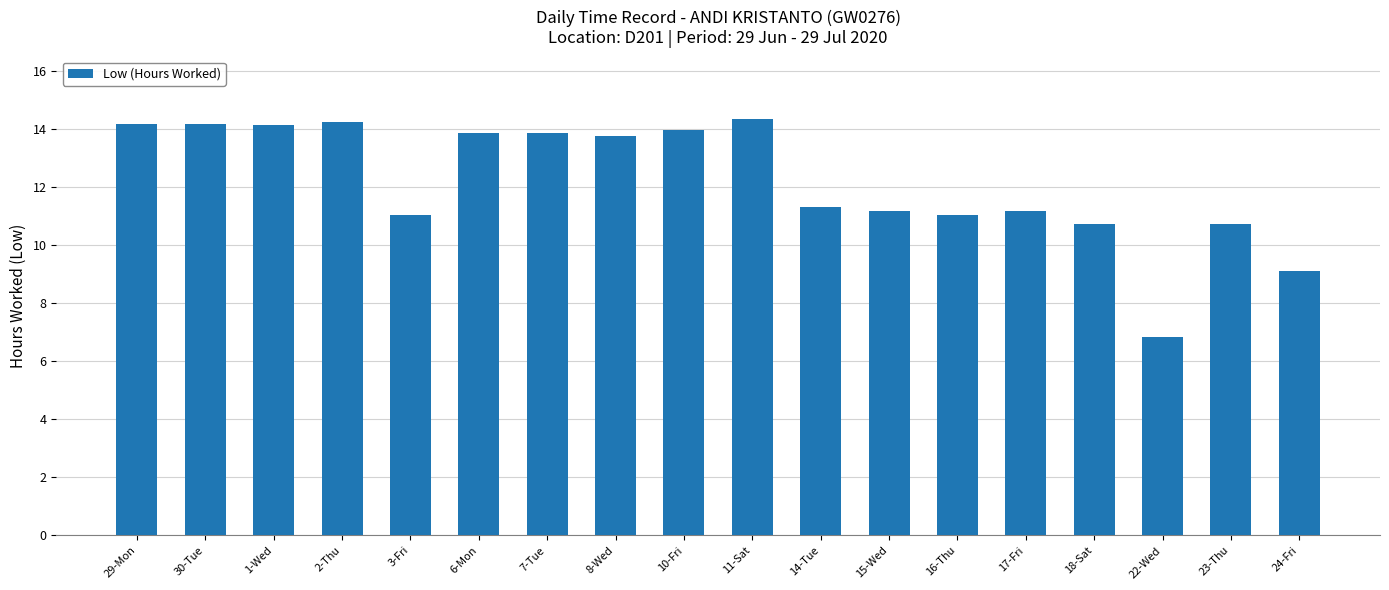

At which category does the chart reach its minimum across all series?

22-Wed